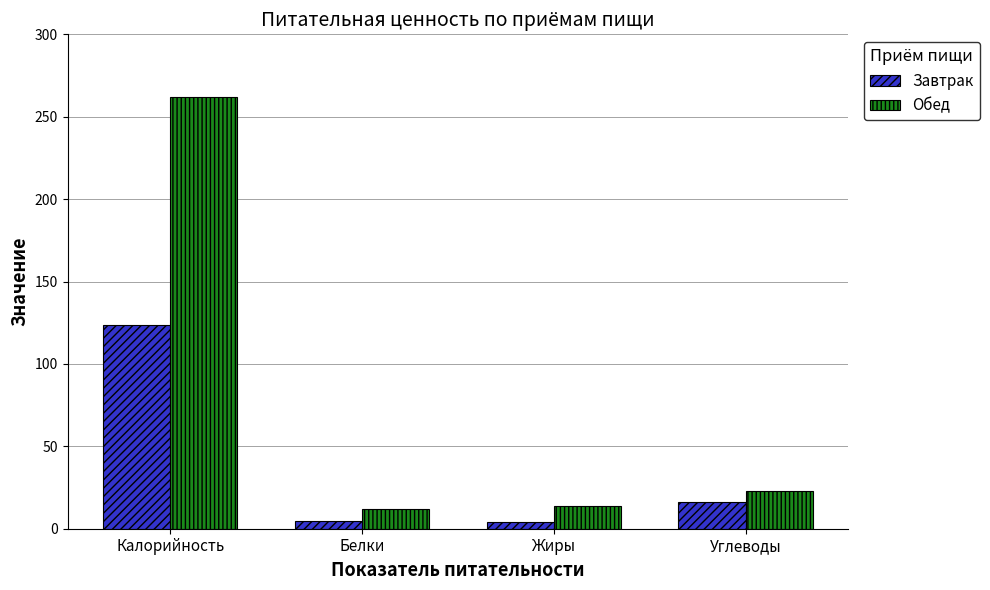

What is the difference between the highest and lowest values at Белки?

7.2